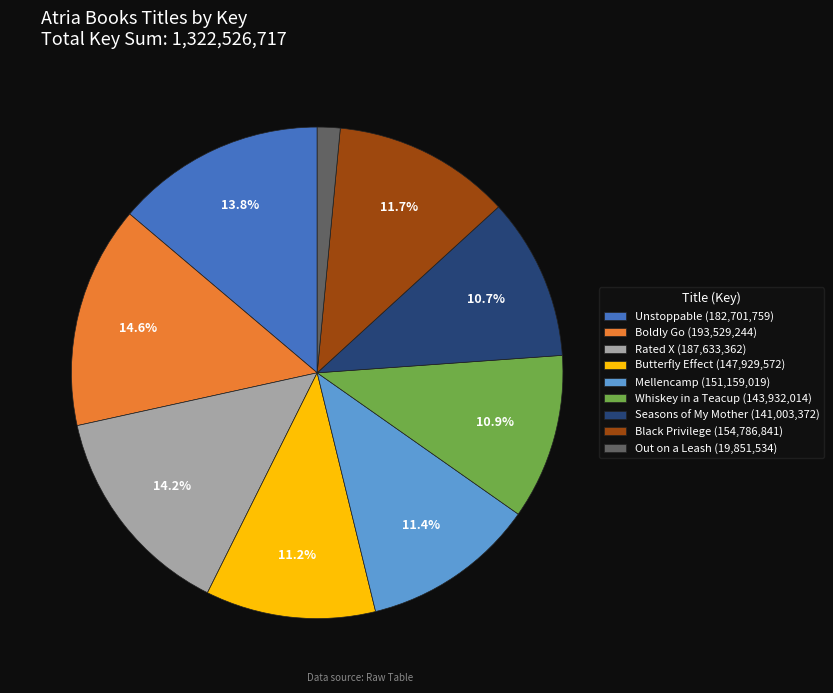

True or false: Black Privilege accounts for 12% of the total.

True